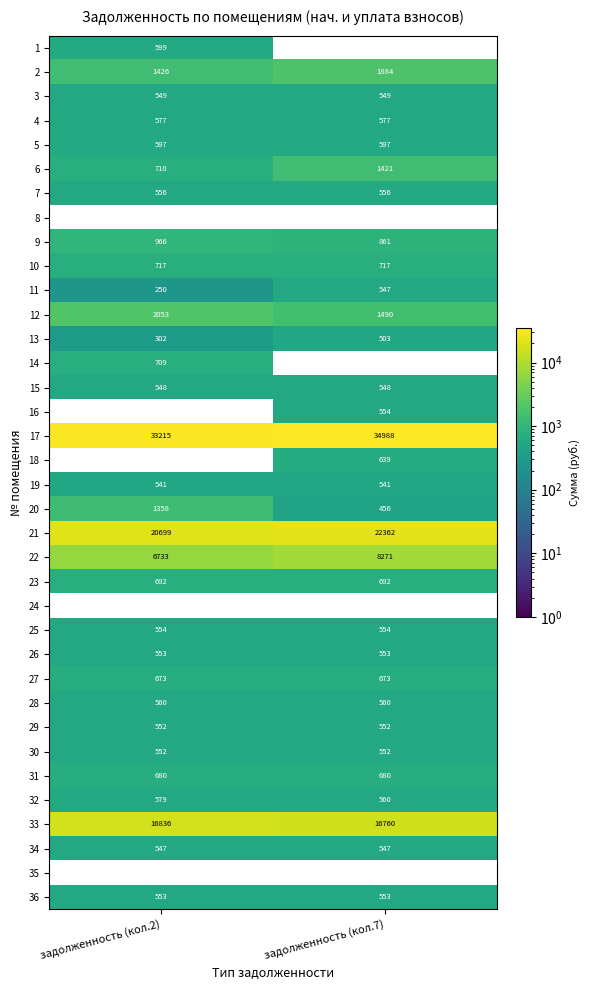

List the labels in order of 9 value, largest first.

задолженность (кол.2), задолженность (кол.7)